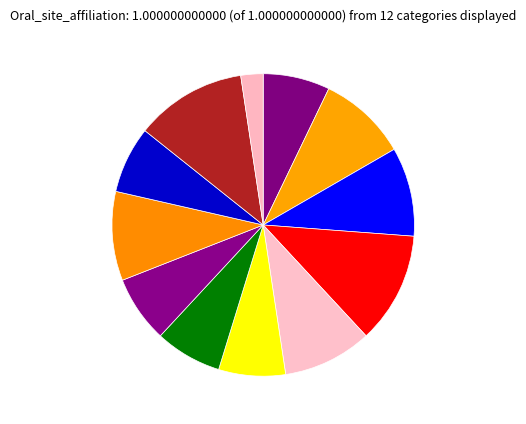

Rank the categories by value from highest to lowest.

f__Flavobacteriaceae, o__Clostridiales, f__Eubacteriaceae_01, f__Eubacteriaceae_02, g__Capnocytophaga, g_Prevotella_01, c__Bacteroidia, g__Leptotrichia, g__Mogibacterium, g__Propionibacterium, g_Prevotella_02, c__Mollicutes